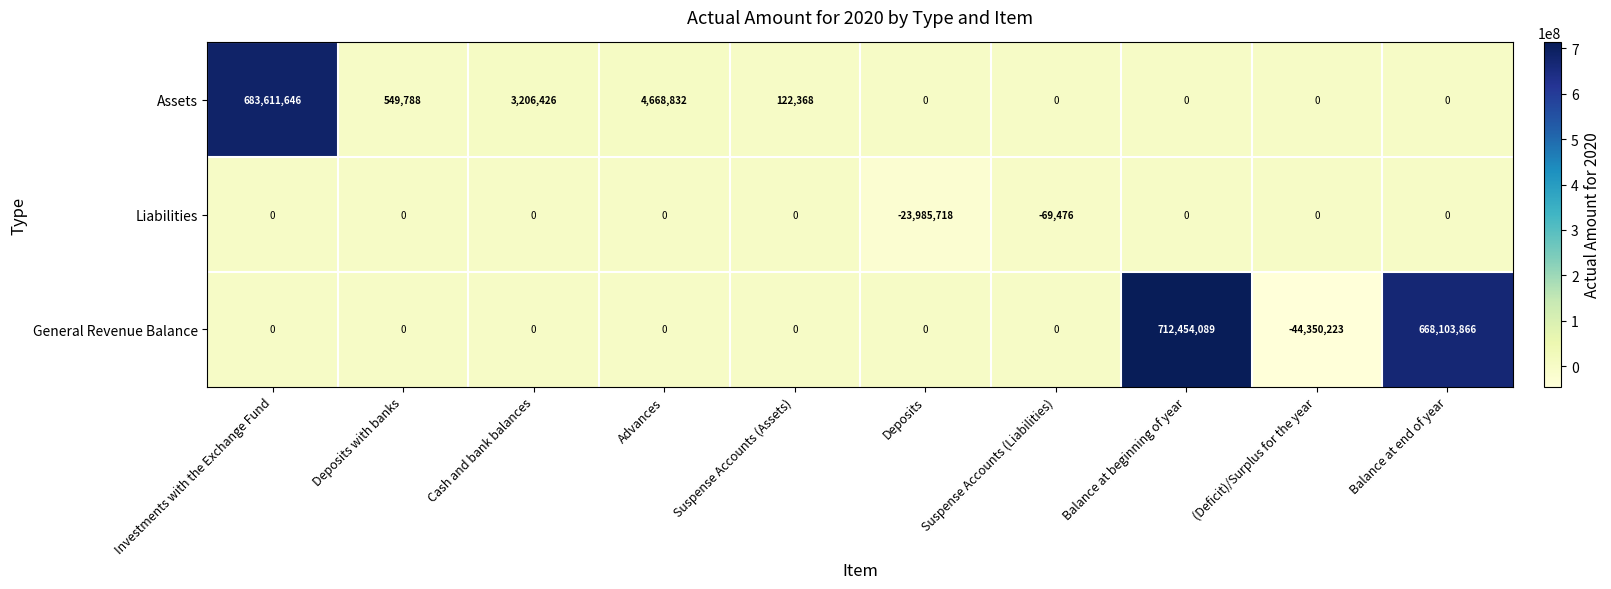

List the series in order of their overall mean, lowest first.

Liabilities, Assets, General Revenue Balance